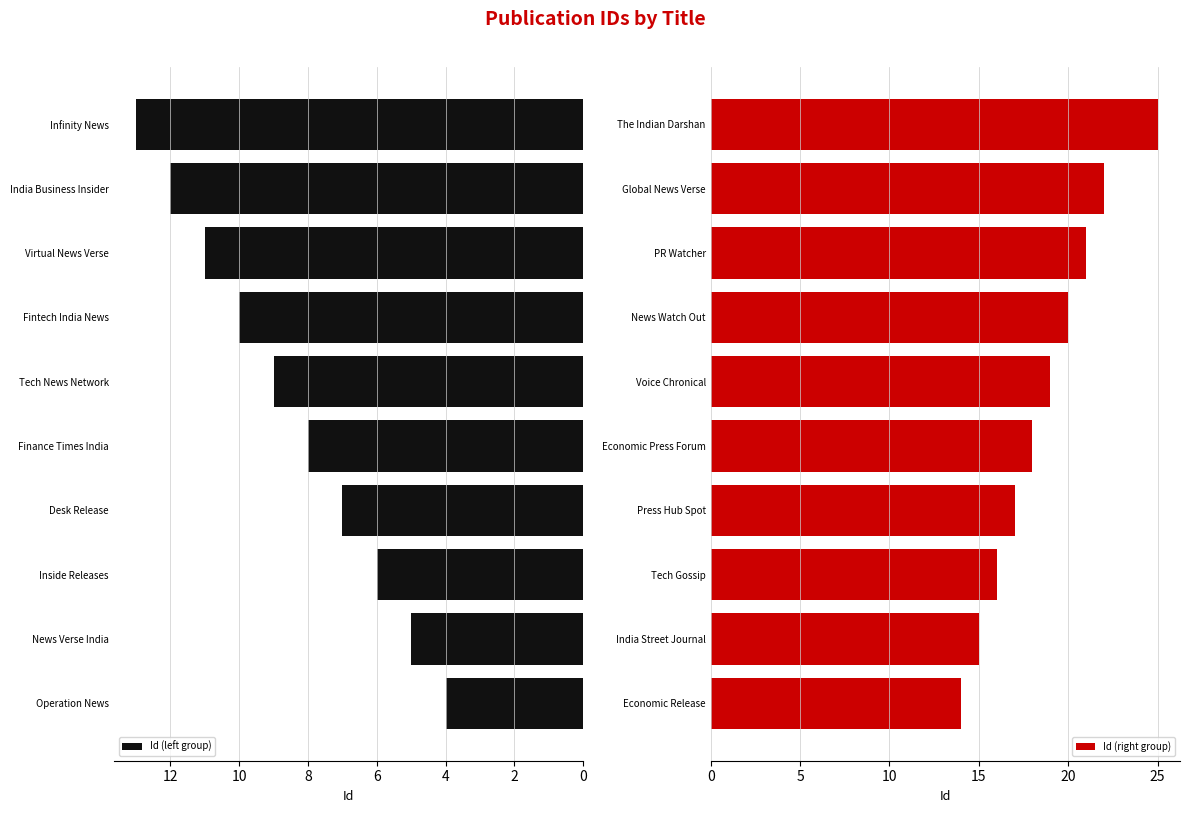

What is the average value of the Id (left group) series?

8